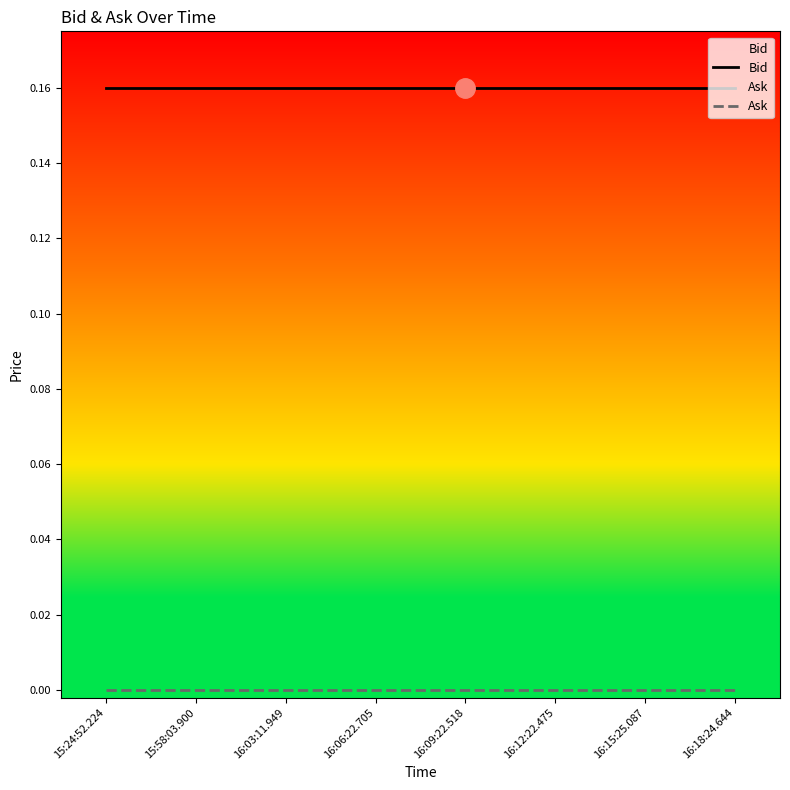

Is it true that Ask equals 0.0 at 16:06:22.705?

True